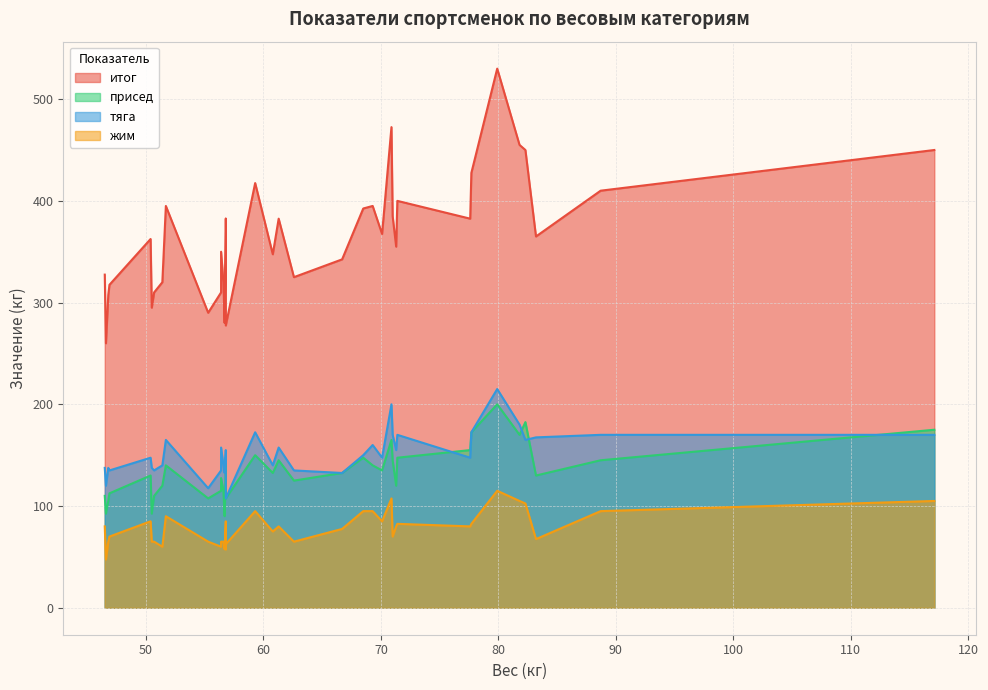

Reading right to left, extract all data points from this chart.

вес: 88.7=88.7	117.1=117.1	83.2=83.2	77.6=77.6	77.7=77.7	82.3=82.3	81.8=81.8	79.9=79.9	66.7=66.7	71.3=71.3	70.1=70.1	71.0=71.0	68.5=68.5	69.3=69.3	71.4=71.4	70.9=70.9	62.6=62.6	60.8=60.8	61.3=61.3	59.3=59.3	56.8=56.8	56.7=56.7	55.3=55.3	56.8=56.8	56.4=56.4	56.6=56.6	56.4=56.4	56.8=56.8	56.8=56.8	50.5=50.5	50.7=50.7	51.4=51.4	50.4=50.4	51.7=51.7	46.6=46.6	46.8=46.8	46.9=46.9	46.5=46.5
итог: 88.7=410.0	117.1=450.0	83.2=365.0	77.6=382.5	77.7=427.5	82.3=450.0	81.8=455.0	79.9=530.0	66.7=342.5	71.3=355.0	70.1=367.5	71.0=385.0	68.5=392.5	69.3=395.0	71.4=400.0	70.9=472.5	62.6=325.0	60.8=347.5	61.3=382.5	59.3=417.5	56.8=277.5	56.7=280.0	55.3=290.0	56.8=302.5	56.4=310.0	56.6=320.0	56.4=350.0	56.8=370.0	56.8=382.5	50.5=295.0	50.7=310.0	51.4=320.0	50.4=362.5	51.7=395.0	46.6=260.0	46.8=307.5	46.9=317.5	46.5=327.5
присед: 88.7=145.0	117.1=175.0	83.2=130.0	77.6=155.0	77.7=172.5	82.3=182.5	81.8=170.0	79.9=200.0	66.7=132.5	71.3=120.0	70.1=135.0	71.0=145.0	68.5=147.5	69.3=140.0	71.4=147.5	70.9=165.0	62.6=125.0	60.8=132.5	61.3=145.0	59.3=150.0	56.8=107.5	56.7=90.0	55.3=107.5	56.8=112.5	56.4=115.0	56.6=115.0	56.4=127.5	56.8=130.0	56.8=147.5	50.5=92.5	50.7=110.0	51.4=120.0	50.4=130.0	51.7=140.0	46.6=92.5	46.8=105.0	46.9=112.5	46.5=110.0
тяга: 88.7=170.0	117.1=170.0	83.2=167.5	77.6=147.5	77.7=172.5	82.3=165.0	81.8=180.0	79.9=215.0	66.7=132.5	71.3=155.0	70.1=147.5	71.0=170.0	68.5=150.0	69.3=160.0	71.4=170.0	70.9=200.0	62.6=135.0	60.8=140.0	61.3=157.5	59.3=172.5	56.8=107.5	56.7=132.5	55.3=117.5	56.8=132.5	56.4=135.0	56.6=140.0	56.4=157.5	56.8=155.0	56.8=155.0	50.5=137.5	50.7=135.0	51.4=140.0	50.4=147.5	51.7=165.0	46.6=120.0	46.8=137.5	46.9=135.0	46.5=137.5
жим: 88.7=95.0	117.1=105.0	83.2=67.5	77.6=80.0	77.7=82.5	82.3=102.5	81.8=105.0	79.9=115.0	66.7=77.5	71.3=80.0	70.1=85.0	71.0=70.0	68.5=95.0	69.3=95.0	71.4=82.5	70.9=107.5	62.6=65.0	60.8=75.0	61.3=80.0	59.3=95.0	56.8=62.5	56.7=57.5	55.3=65.0	56.8=57.5	56.4=60.0	56.6=65.0	56.4=65.0	56.8=85.0	56.8=80.0	50.5=65.0	50.7=65.0	51.4=60.0	50.4=85.0	51.7=90.0	46.6=47.5	46.8=65.0	46.9=70.0	46.5=80.0